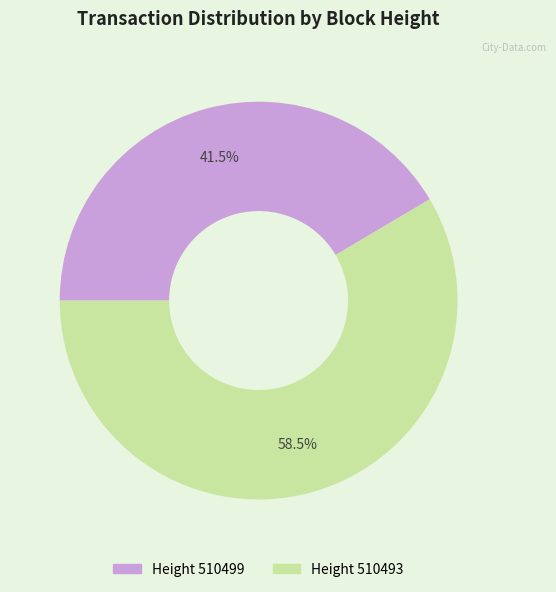

Is there a majority slice in this chart?

Yes